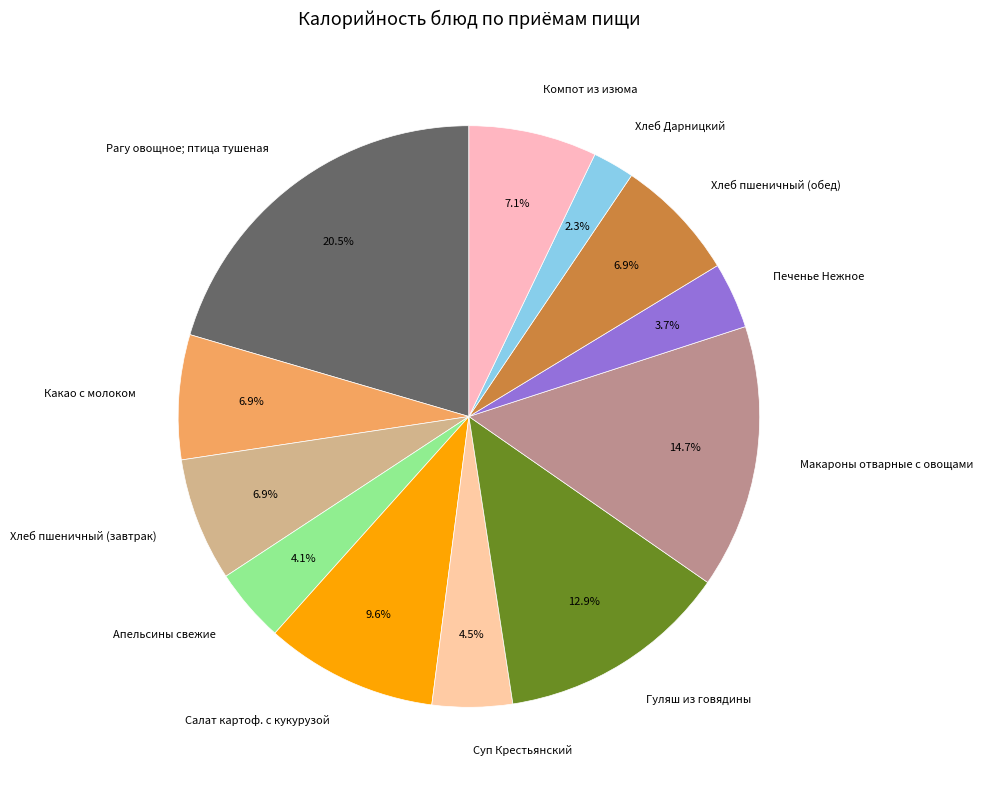

To the nearest percent, what is the difference between the largest and smallest slice percentages?

18%